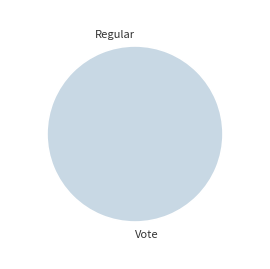

Is it true that tx_hash_0 is 10% of the pie?

False